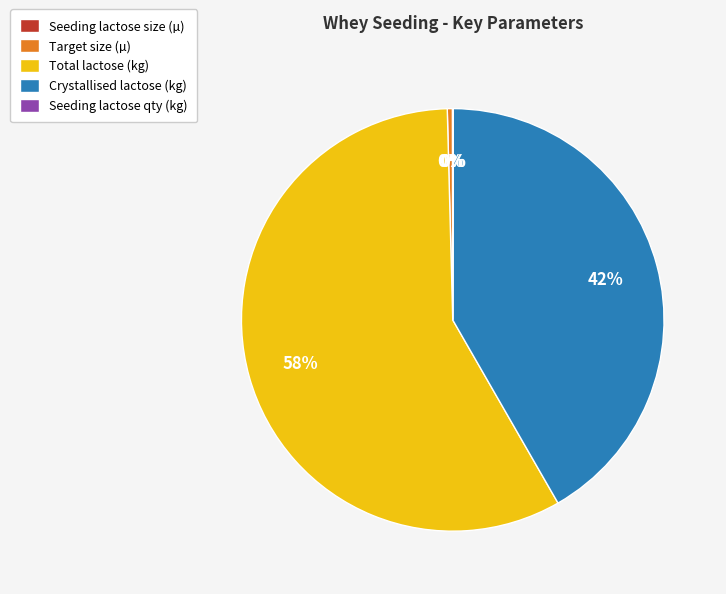

What is the largest slice in the pie chart?

Total lactose (kg)